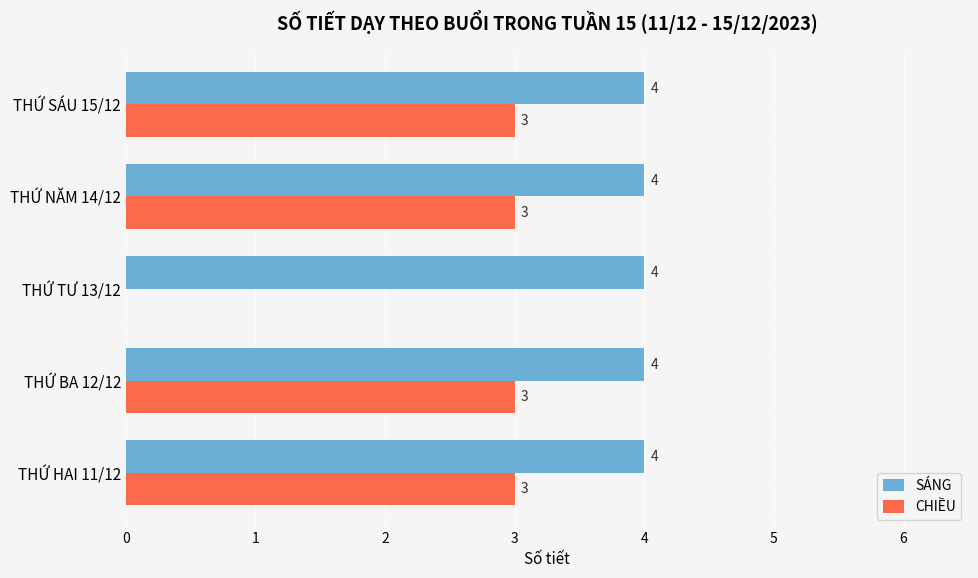

At which label is CHIỀU closest to 1?

THỨ TƯ 13/12